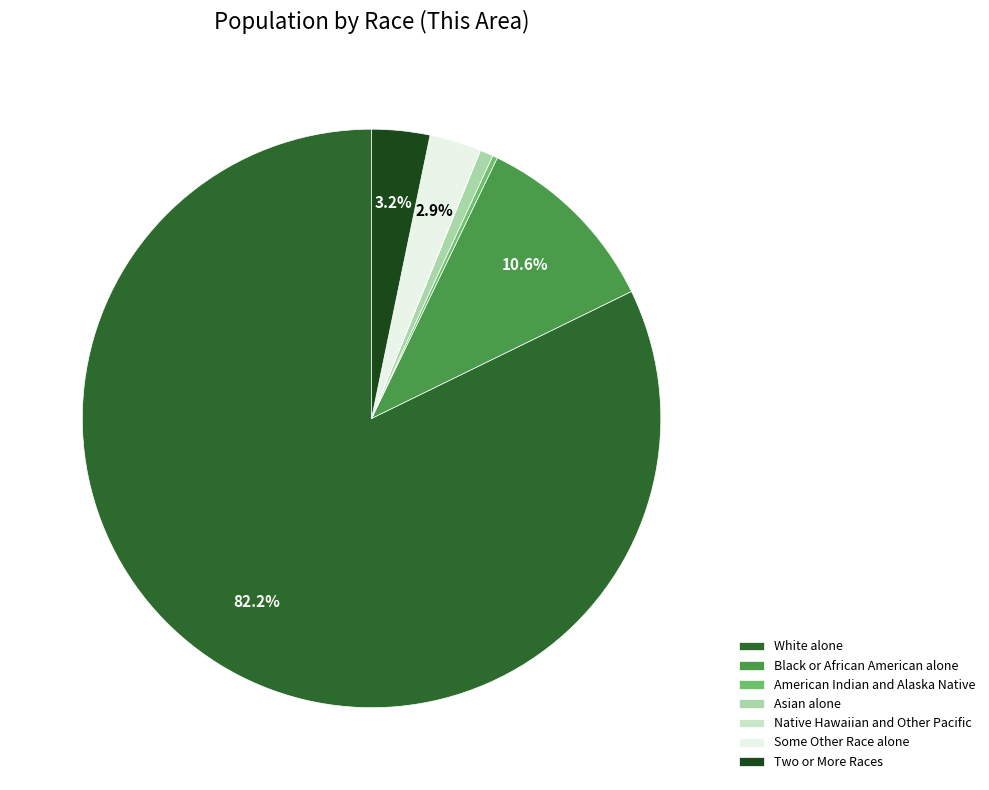

To the nearest percent, what is the difference between the largest and smallest slice percentages?

82%